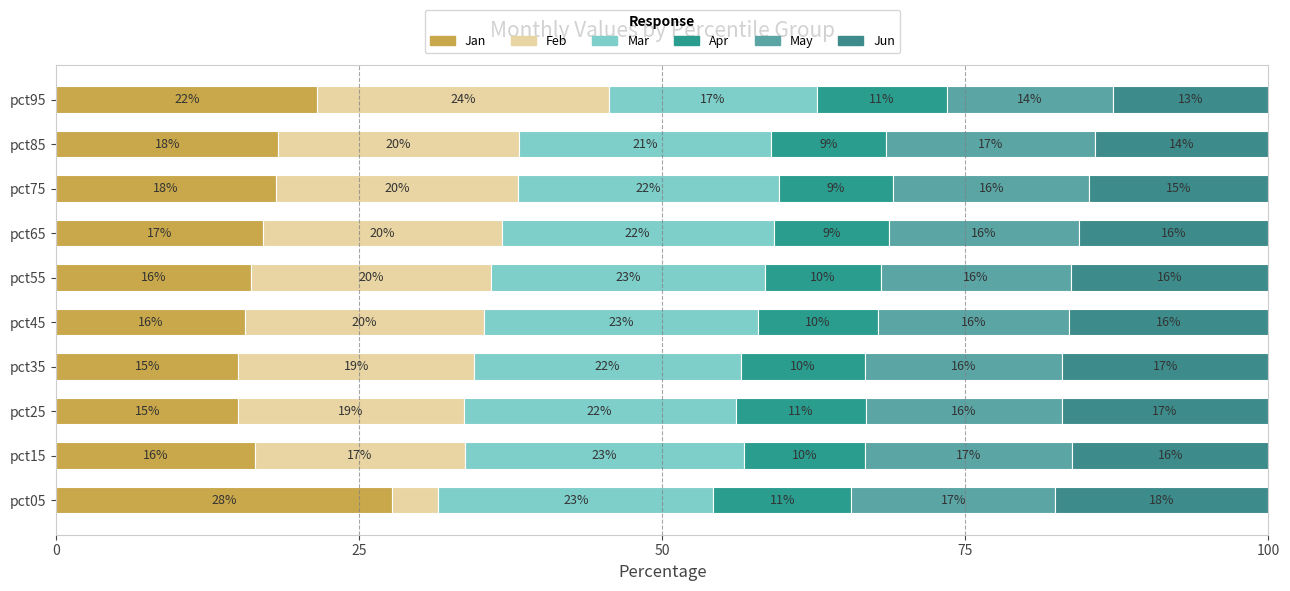

What are all the series names shown in the legend?

Jan, Feb, Mar, Apr, May, Jun